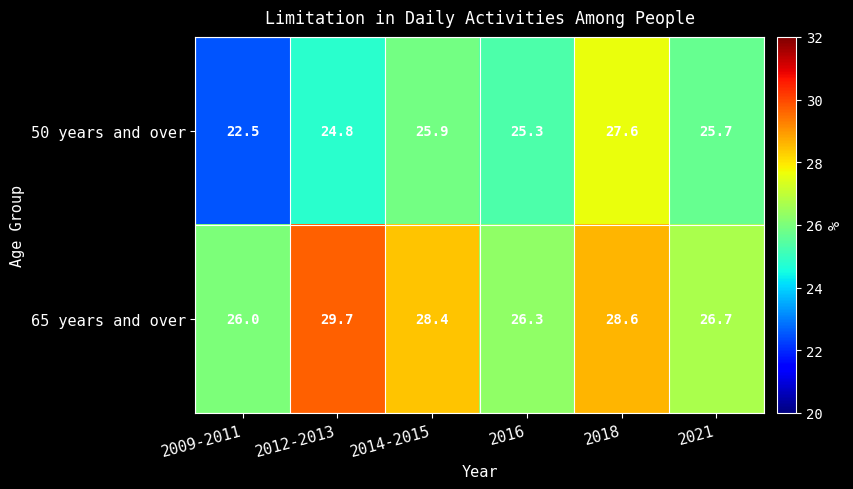

Between 2012-2013 and 2018, which series saw the biggest shift?

50 years and over